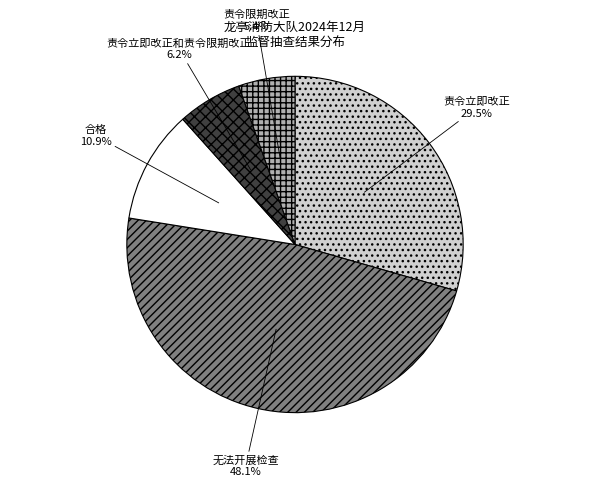

Is 责令立即改正 the majority of the pie?

No